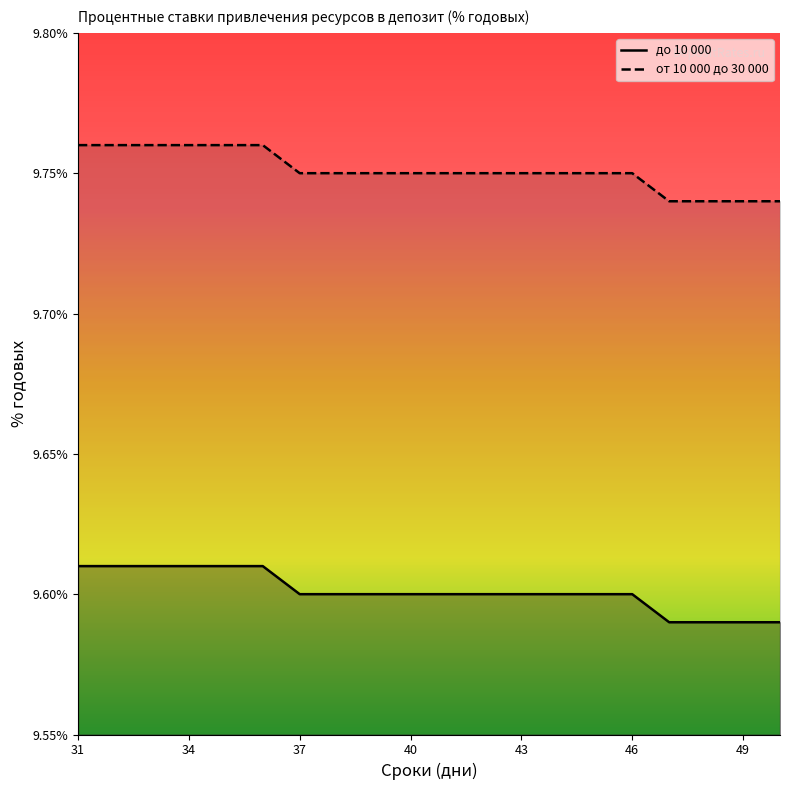

What is the total value across all series at 31?

19.4